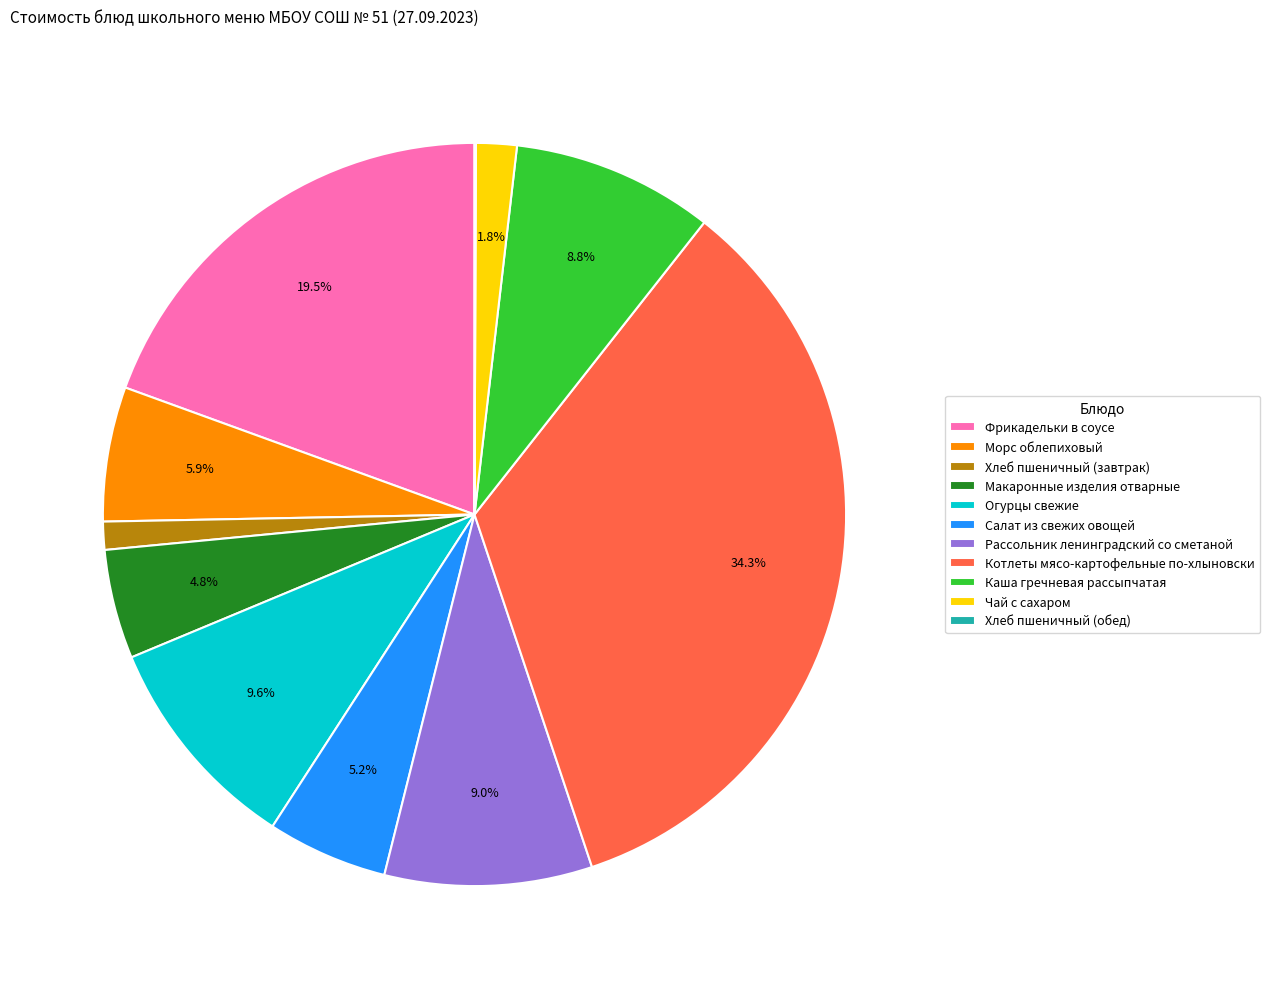

What percentage is NOT represented by Чай с сахаром?

98.2%